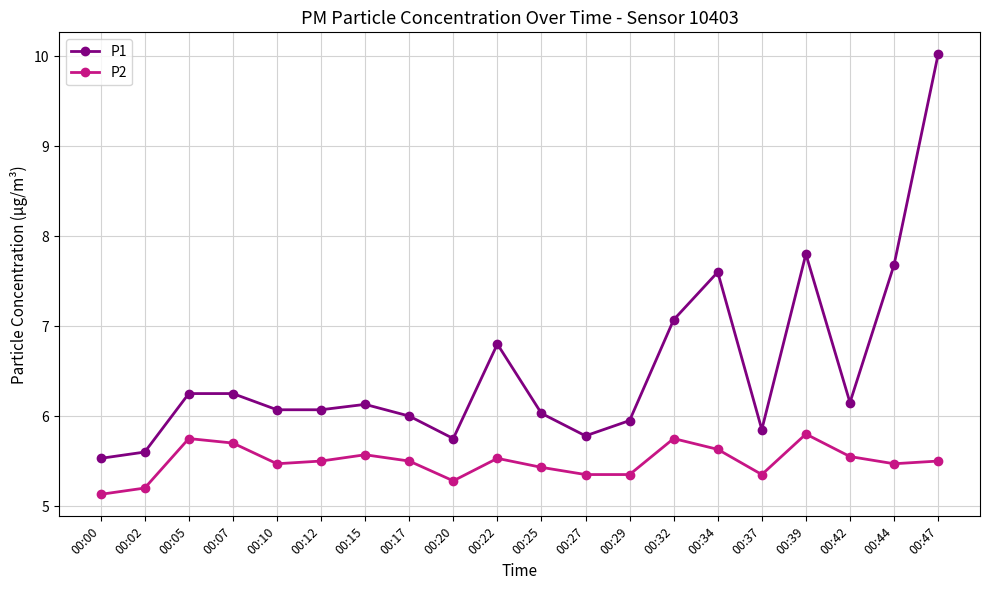

Which category has the highest value in the P2 series?

00:39